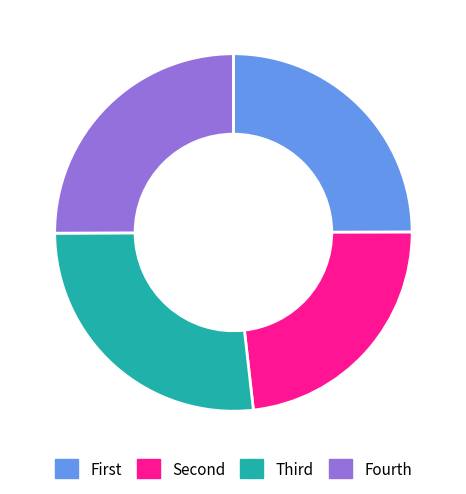

The Fourth slice represents 25% of the pie. True or false?

True